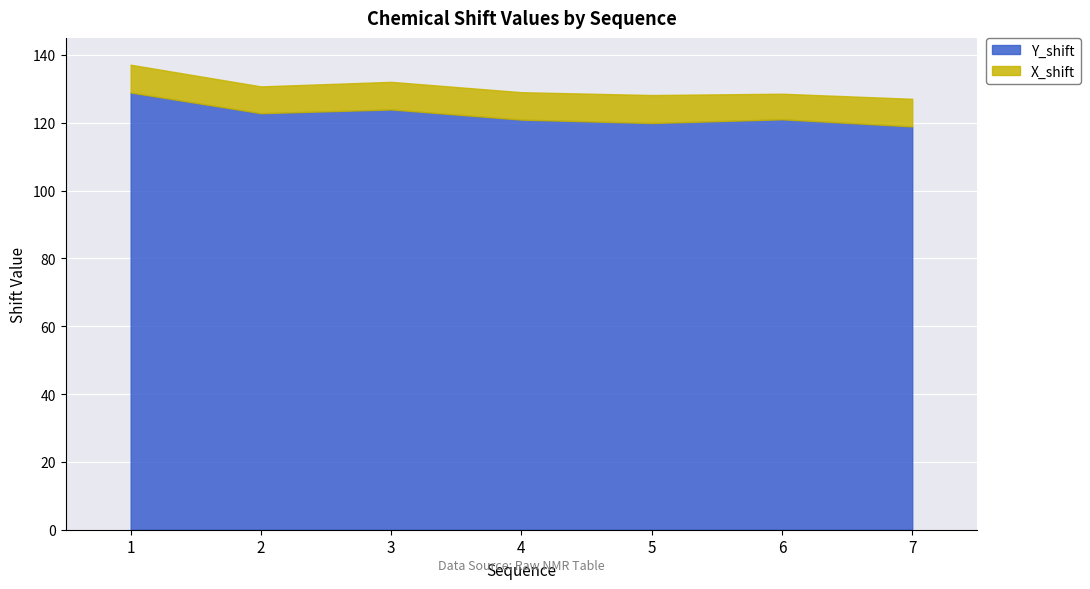

Reading left to right, transcribe all the data shown in this chart.

Y_shift: 1=128.9	2=122.8	3=123.9	4=120.9	5=119.9	6=121.0	7=118.9
X_shift: 1=8.2	2=7.9	3=8.1	4=8.1	5=8.2	6=7.5	7=8.1